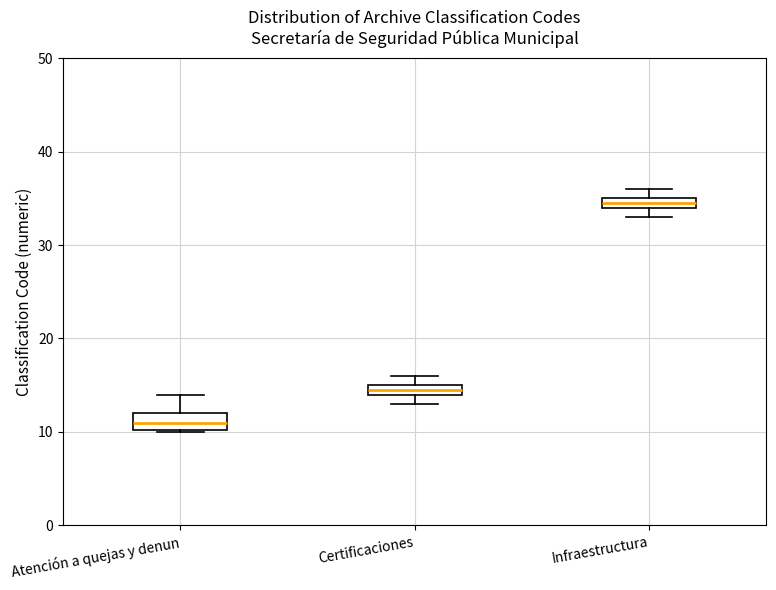

Which box has the lowest median line?

Atención a quejas y denun